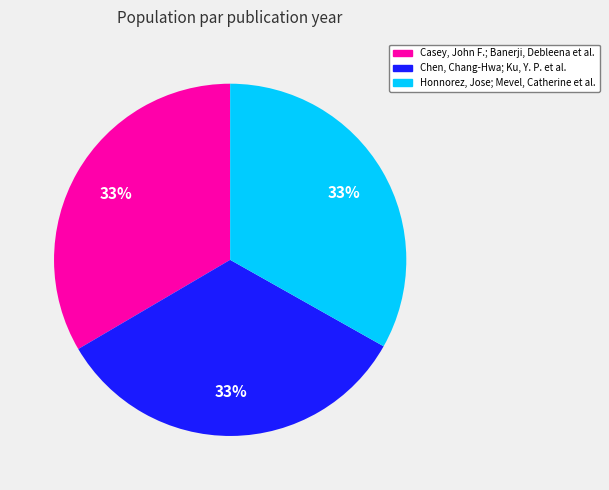

Is there any slice that represents more than half of the pie?

No